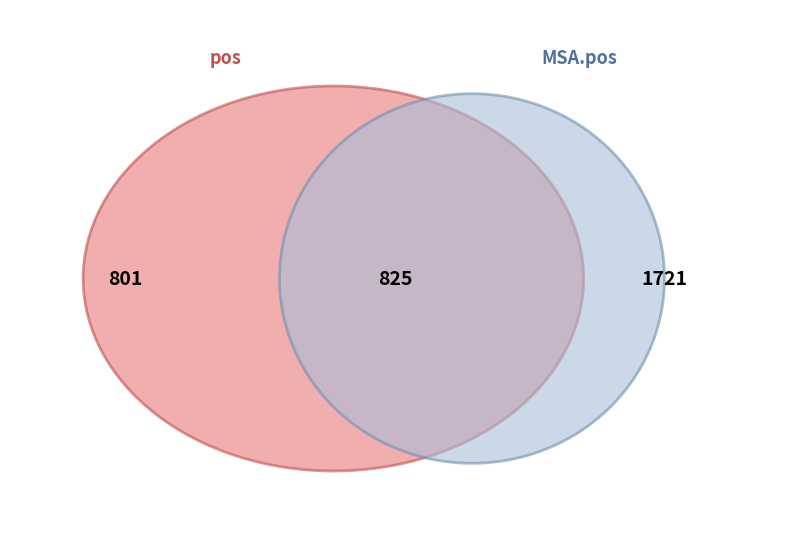

Which series has the widest spread of values?

MSA.pos